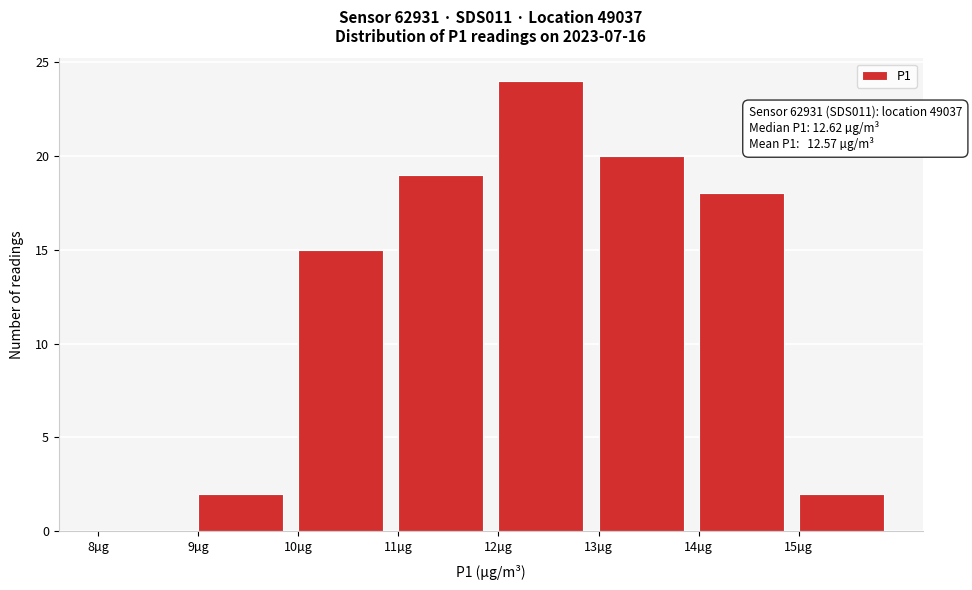

Which range on the x-axis has the tallest bar?

12 to 13